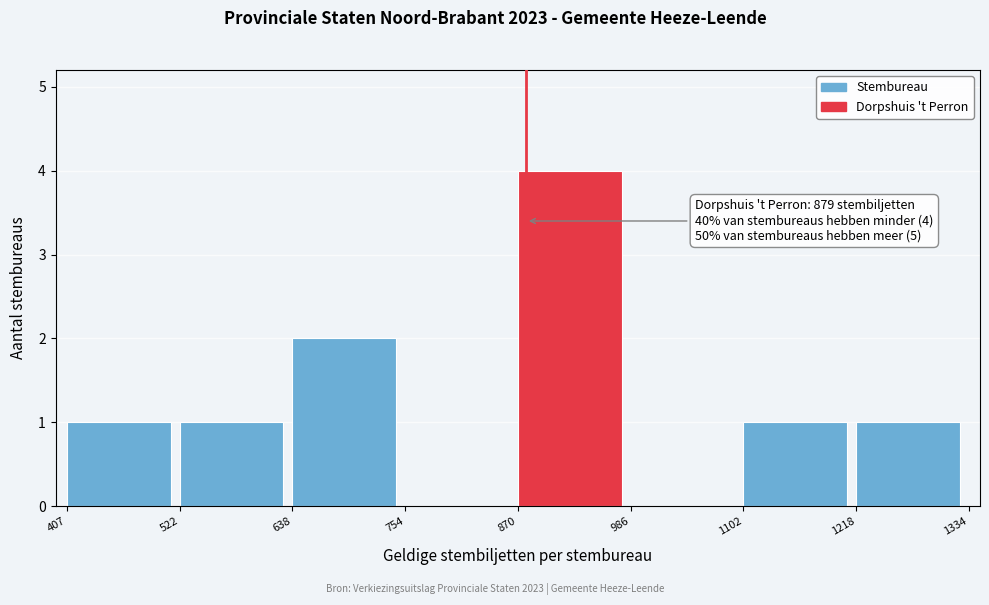

Over which range of the x-axis is the bar tallest?

870 to 986